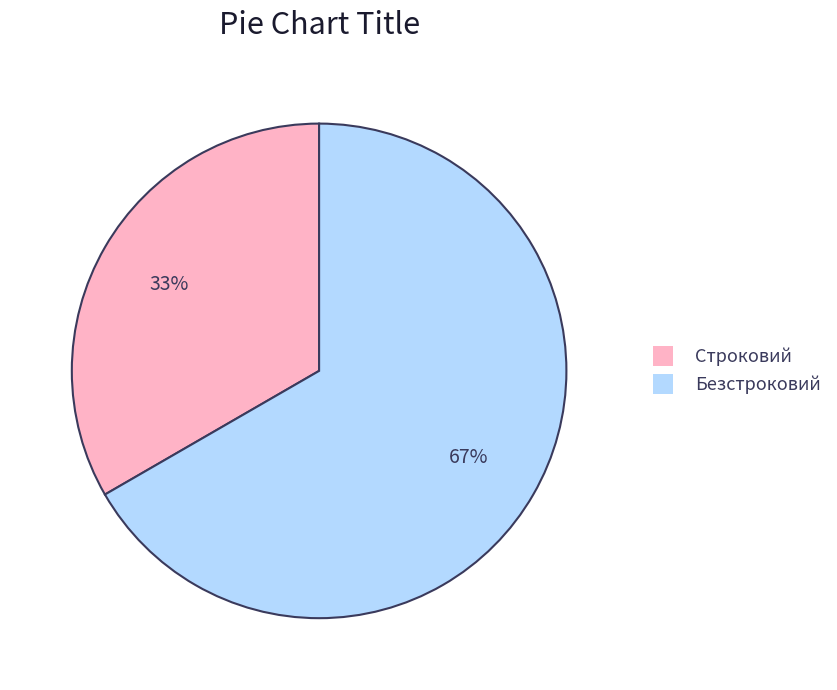

The Безстроковий slice represents 55% of the pie. True or false?

False